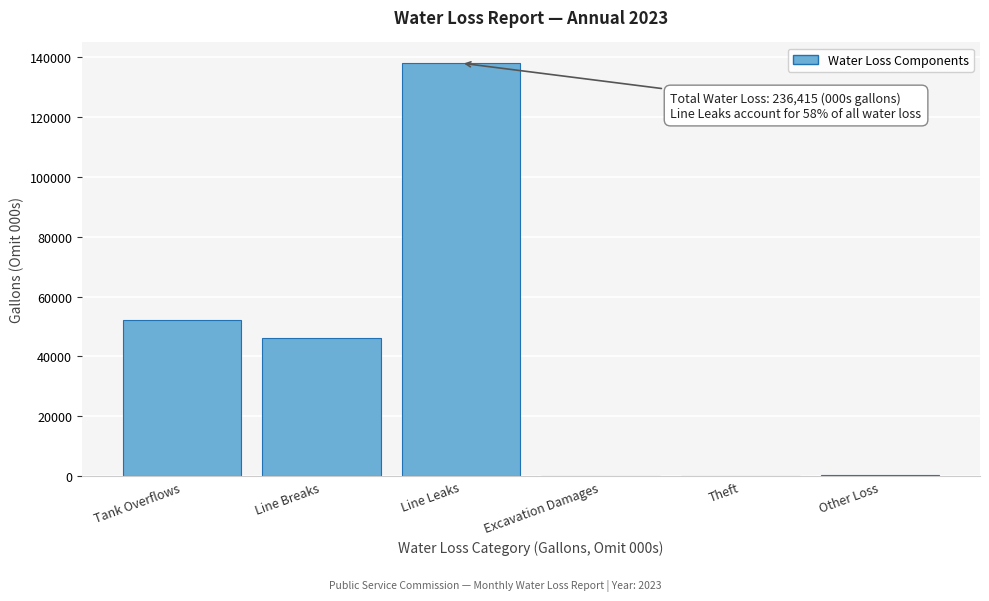

The chart shows a value of 0 at Excavation Damages. True or false?

True